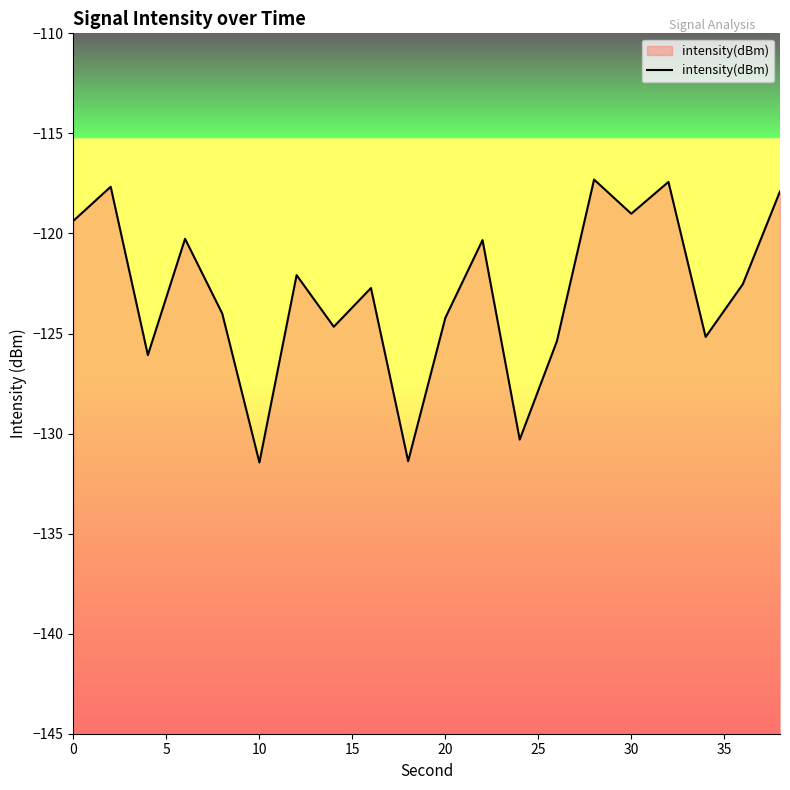

What is the minimum value shown in the chart?

-131.4